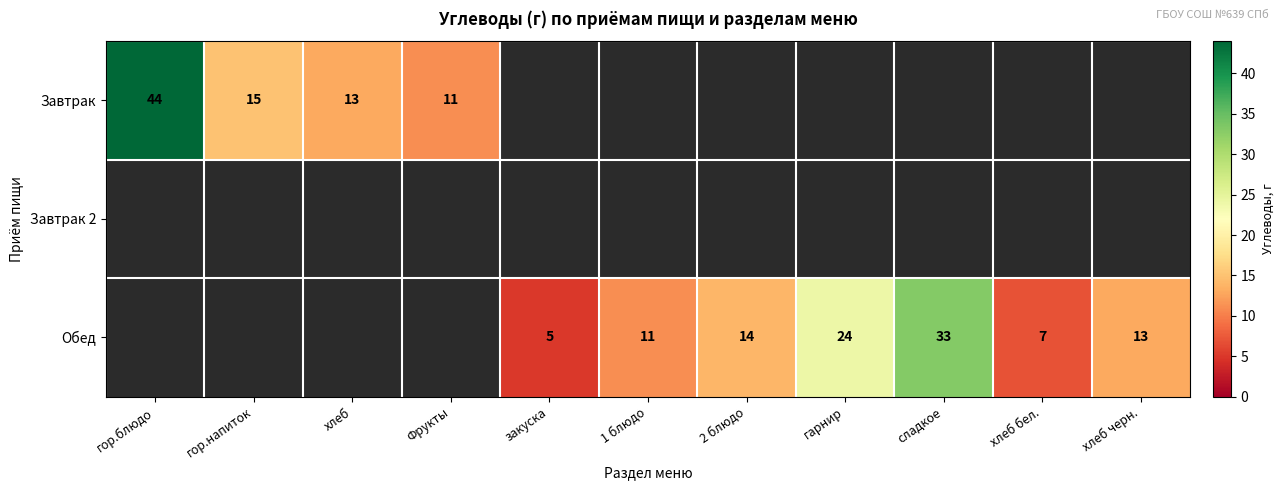

True or false: Обед has a value of 8 at закуска.

False